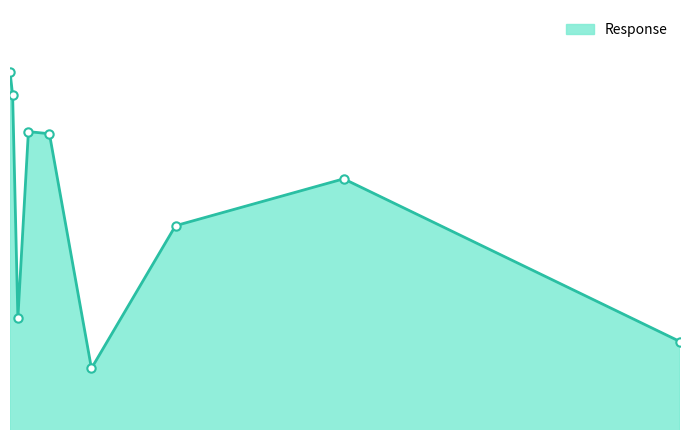

What is the average value?

95.4